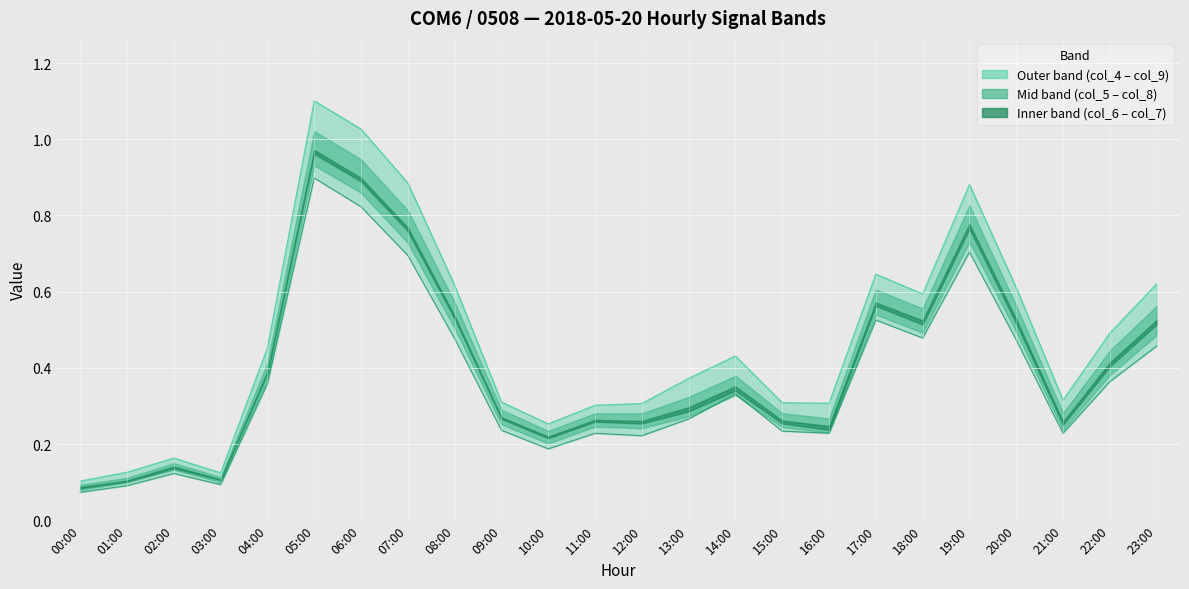

What is the difference between the maximum and minimum values in the col_4 series?

1.0